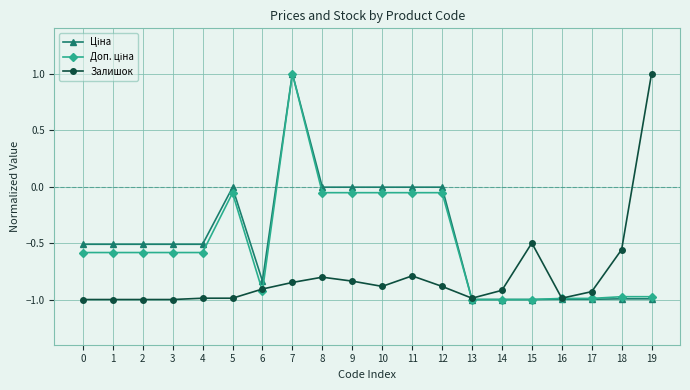

At which category is the sum across all series the highest?

7